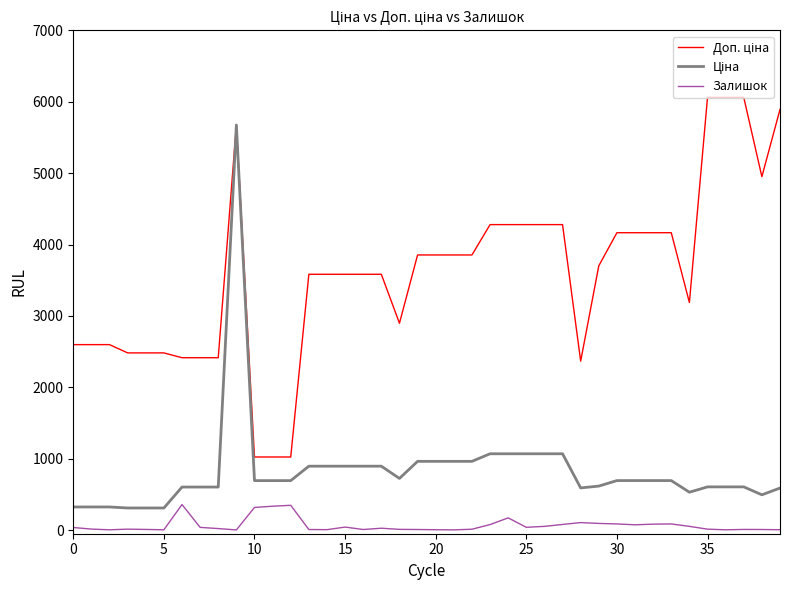

What is the maximum value shown in the chart?

6061.2